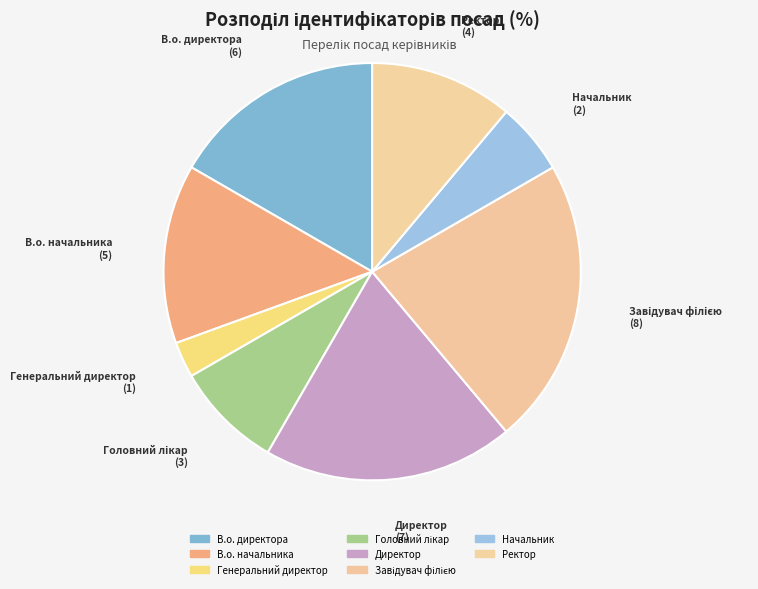

Is Ректор the majority of the pie?

No